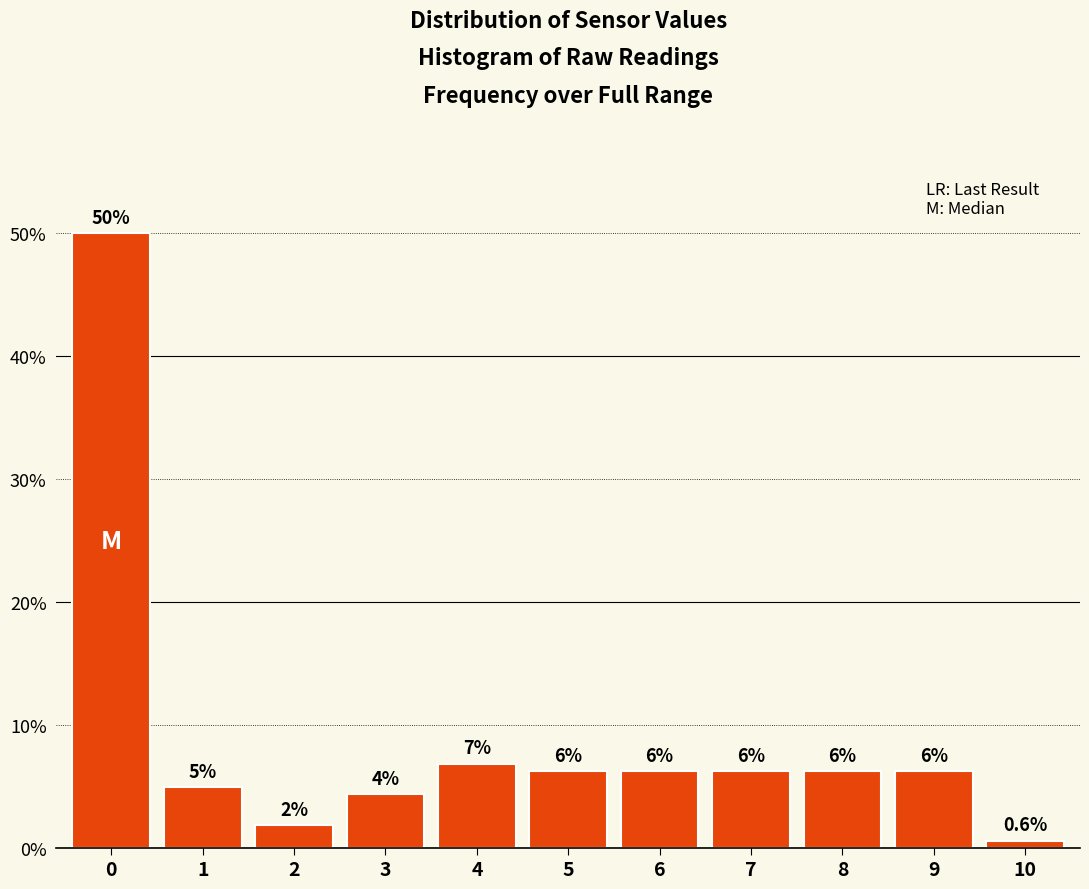

How many bars are there in total?

11